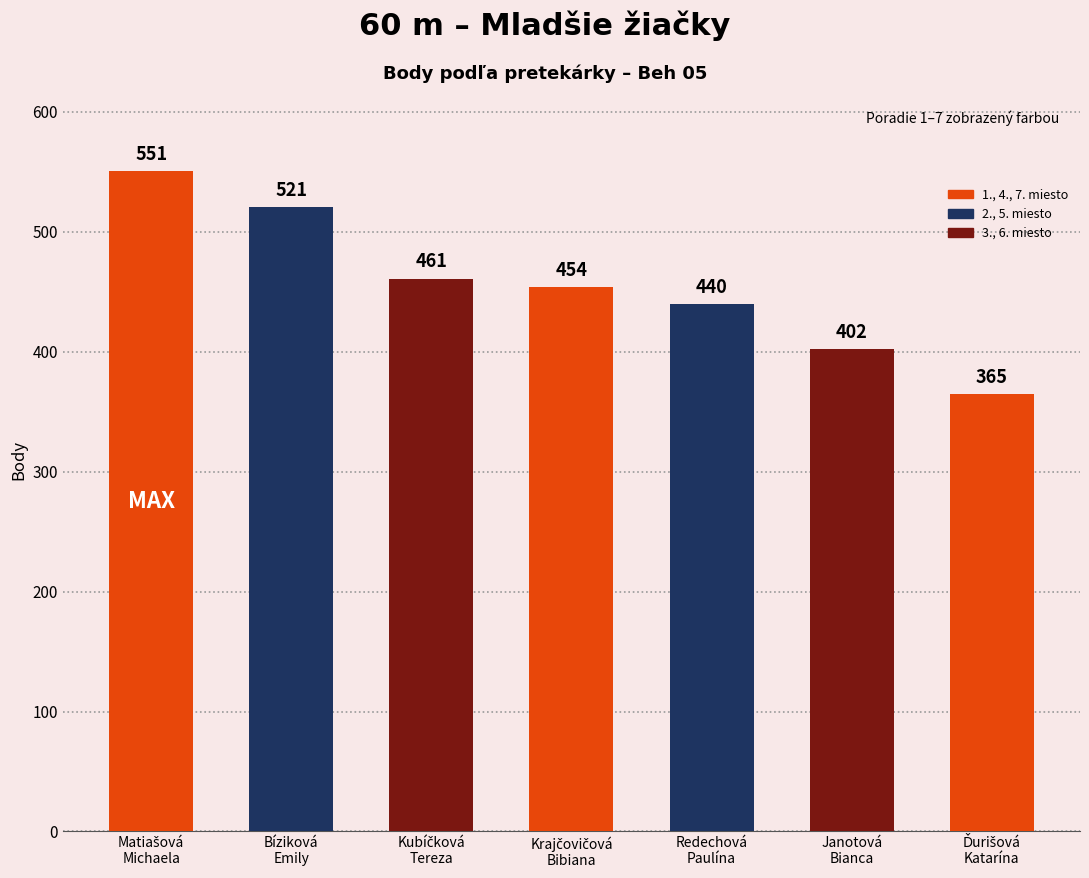

Count the values in the range 402 to 521.

5